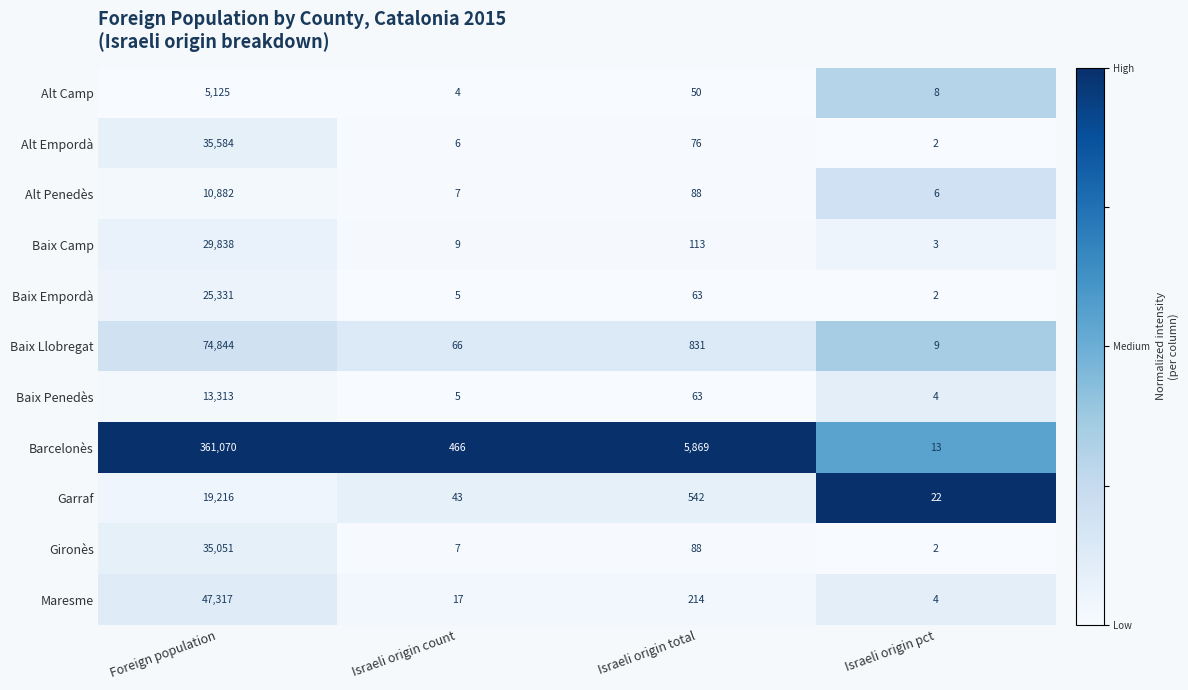

True or false: Alt Camp has a value of 50 at Israeli origin total.

True